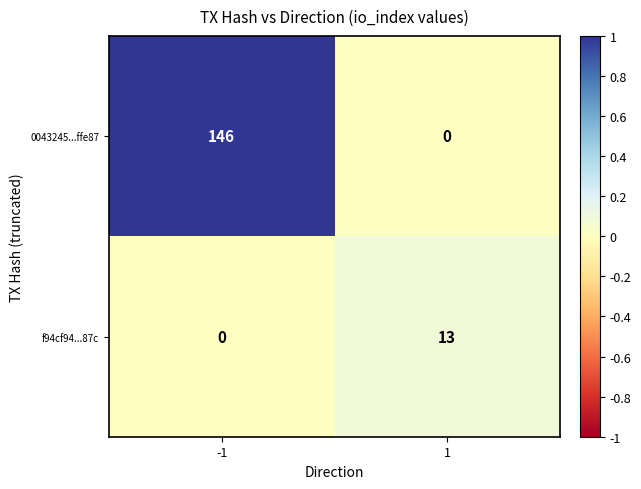

Which series has the largest range (max minus min)?

0043245...ffe87